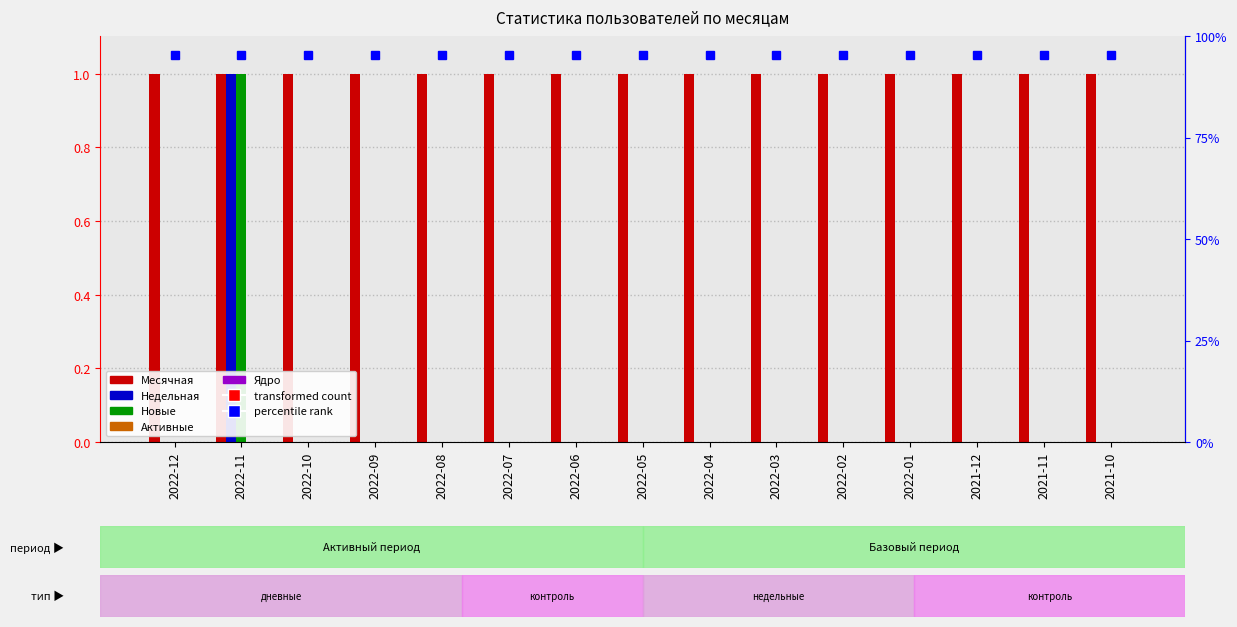

What is the label of the 9th bar from the right?

2022-06